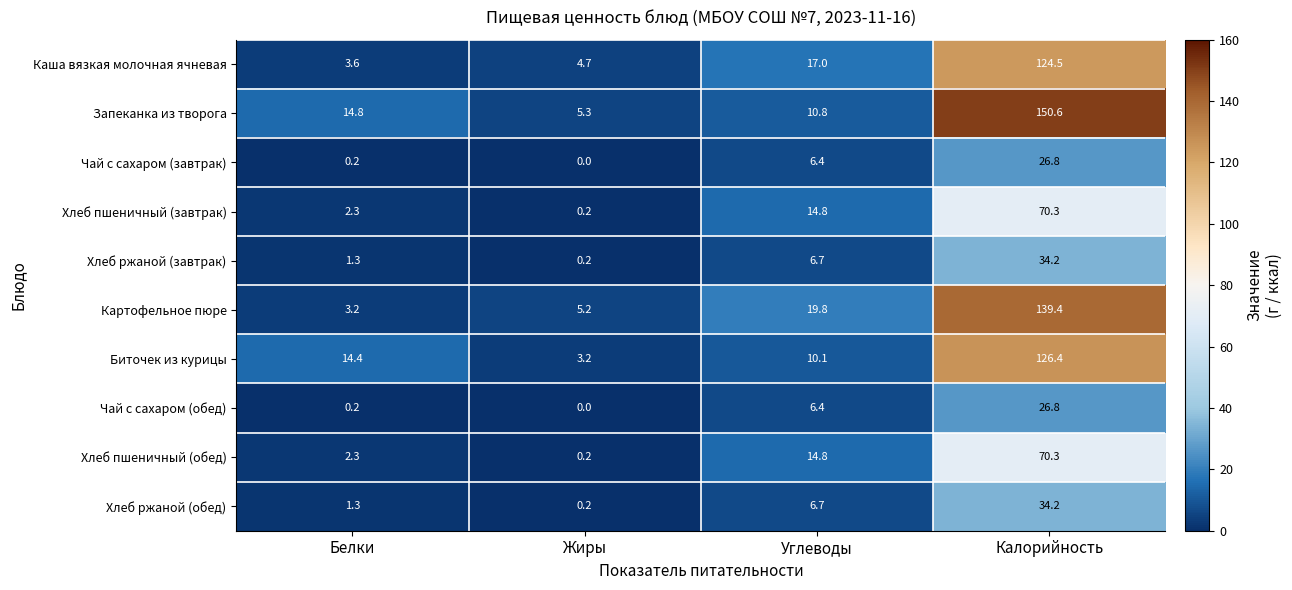

What is the difference between the highest and lowest values at Калорийность?

123.8